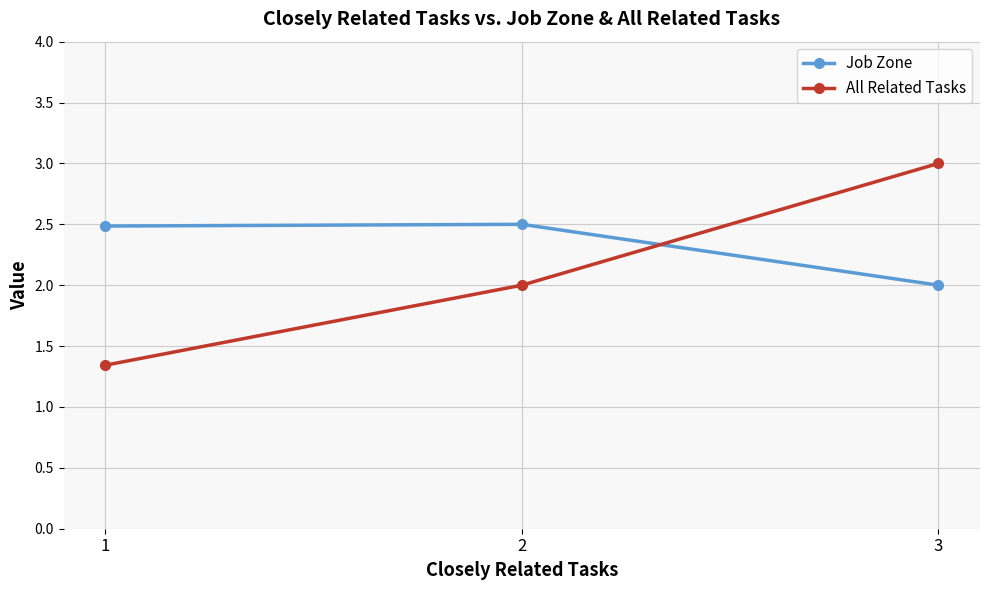

What are all the series names shown in the legend?

Job Zone, All Related Tasks